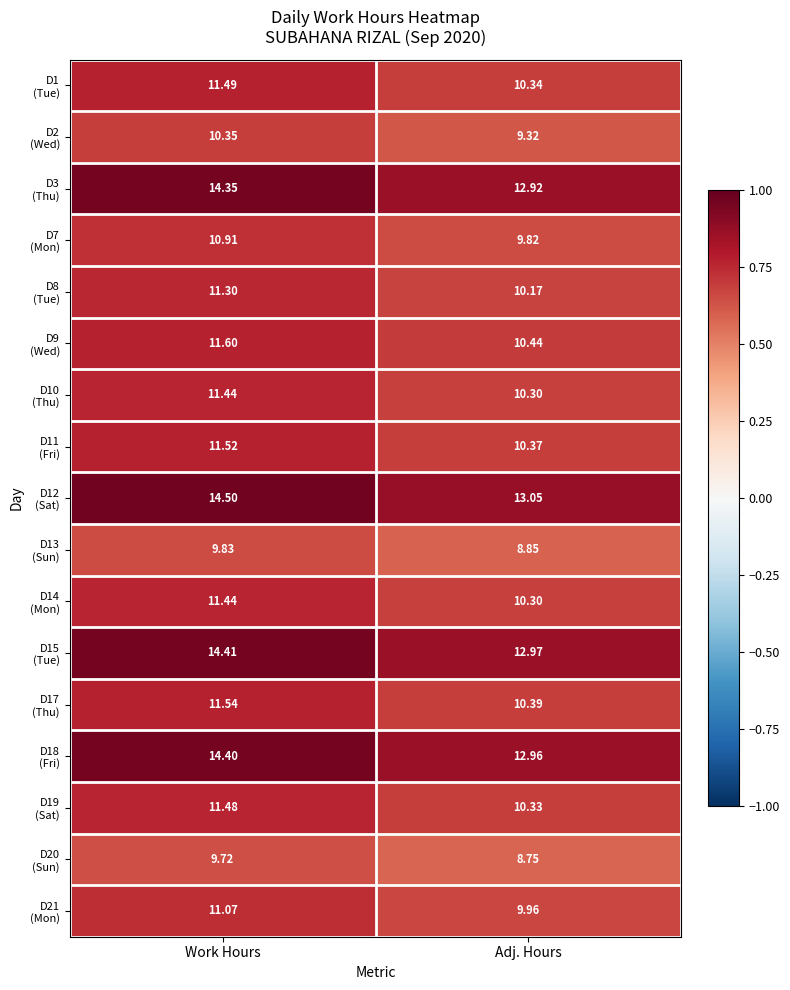

Which category has the lowest value across all series?

Adj. Hours